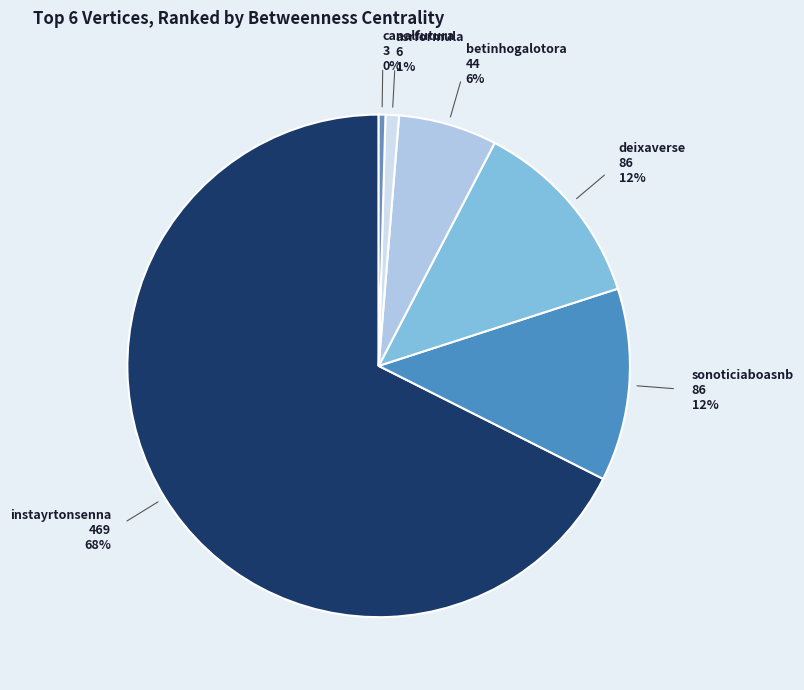

Does instayrtonsenna account for over 50% of the chart?

Yes